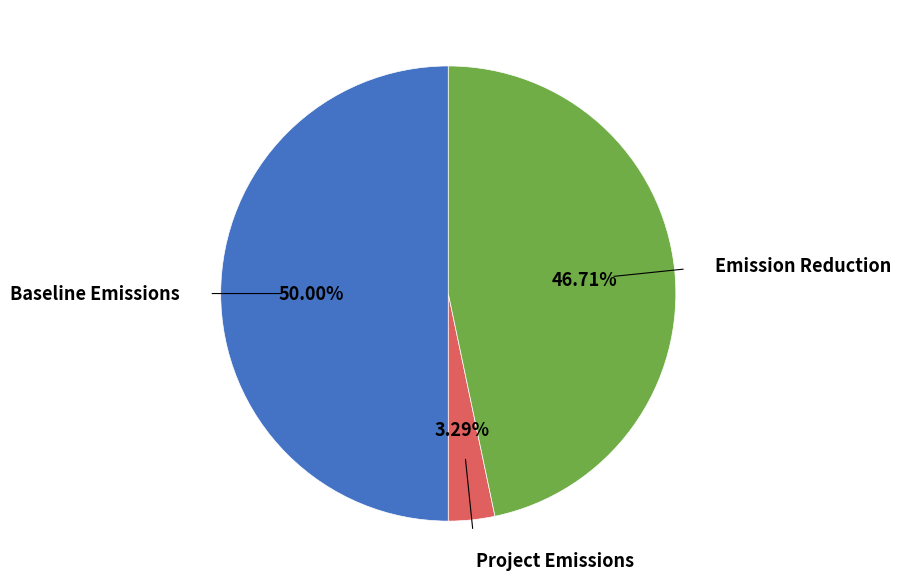

Between Baseline Emissions and Project Emissions, which is larger?

Baseline Emissions